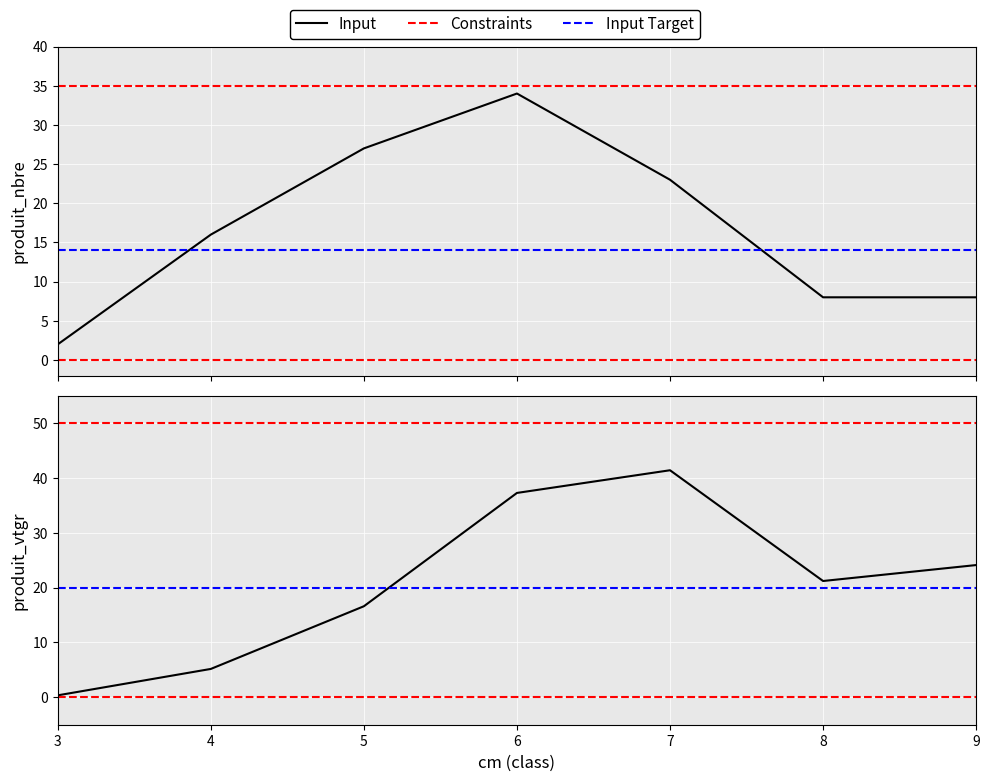

Which has a higher value, 6 or 8?

6